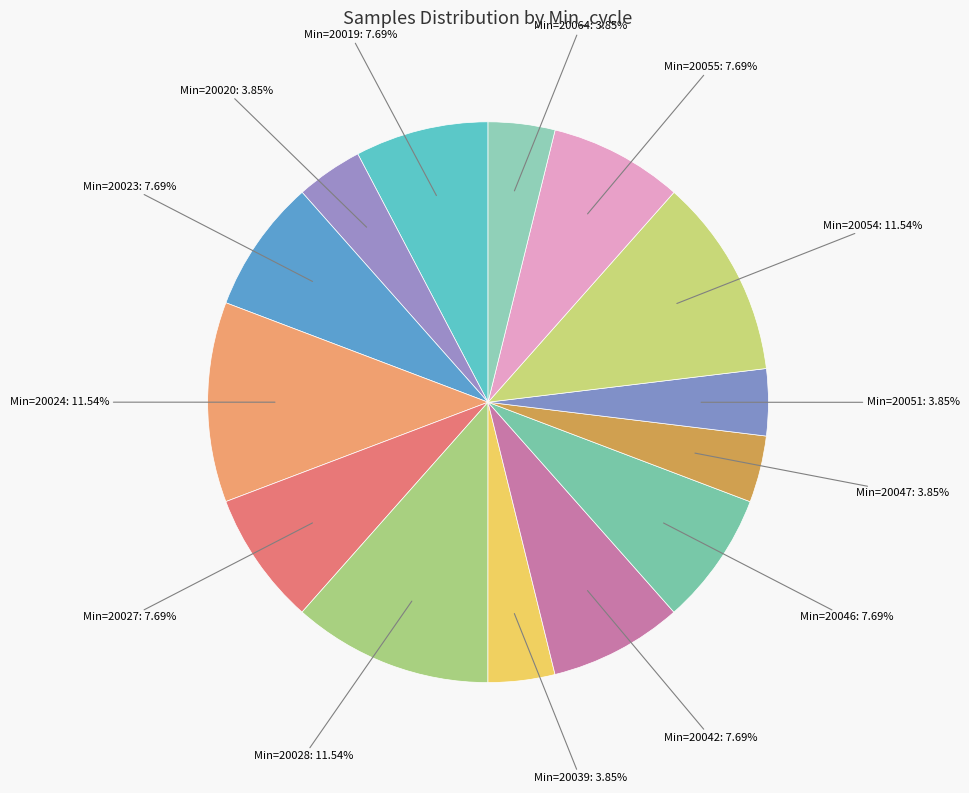

Between Min=20027 and Min=20051, which is larger?

Min=20027